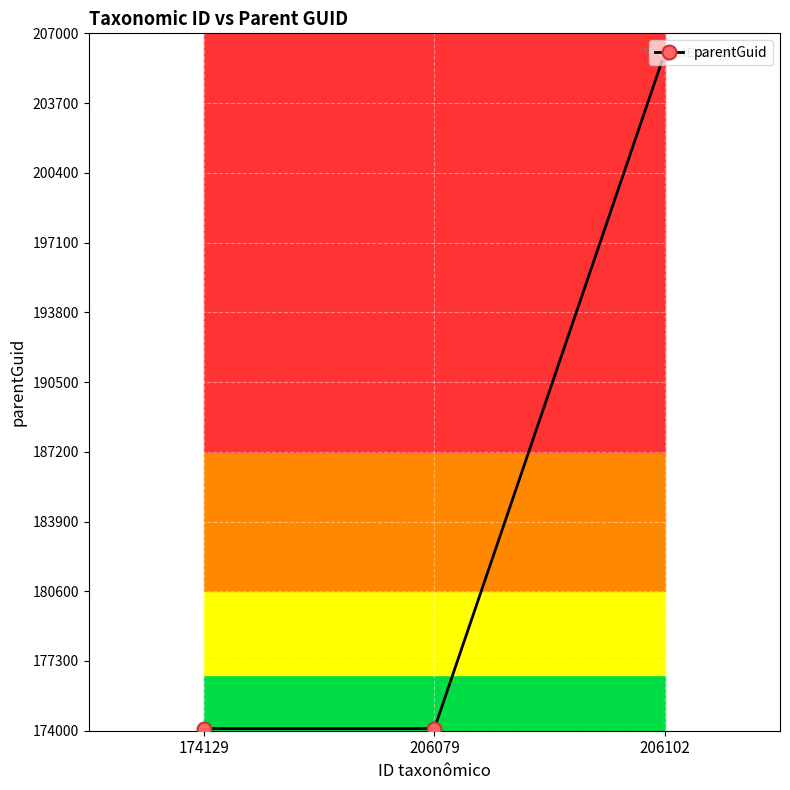

The chart shows a value of 174101 at 174129. True or false?

True